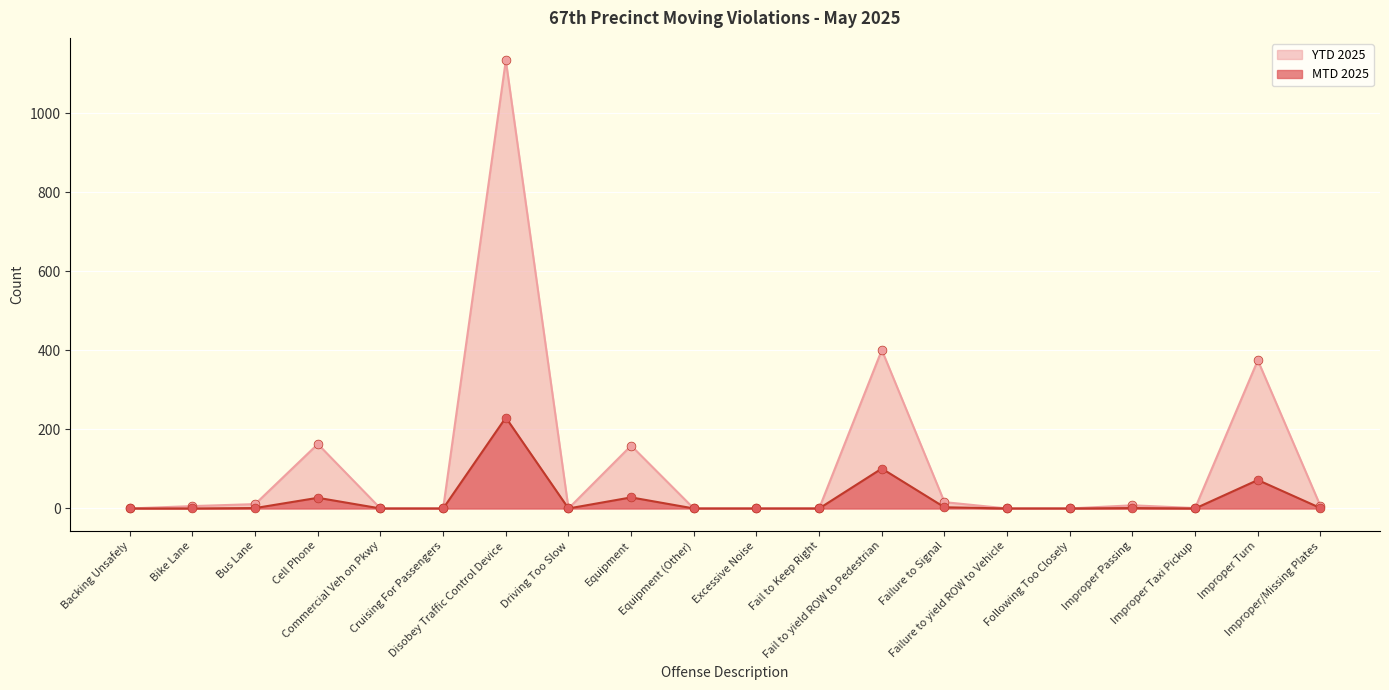

Which series contains the highest Y value?

YTD 2025